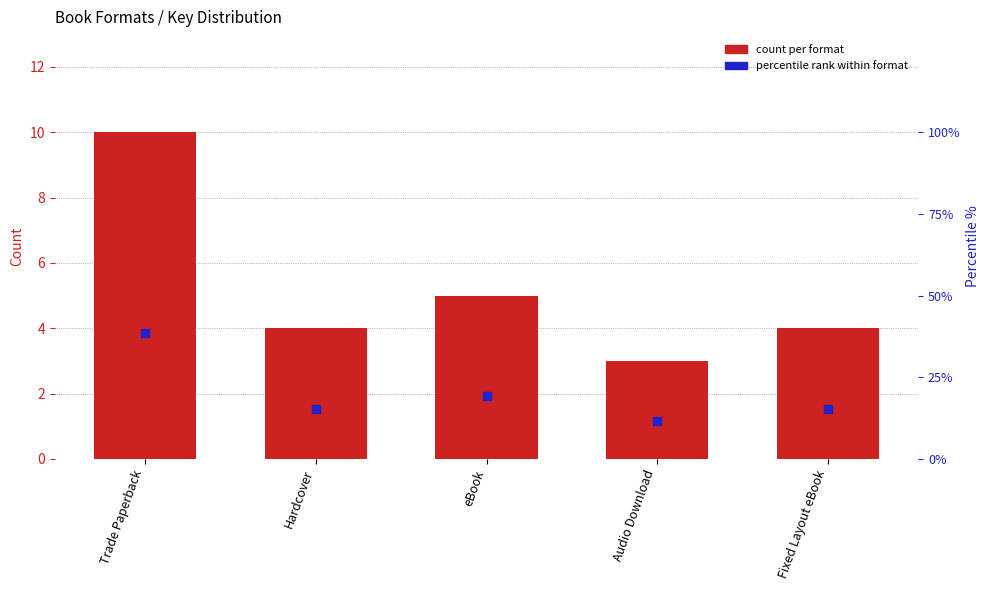

At how many categories does at least one series exceed 10?

5